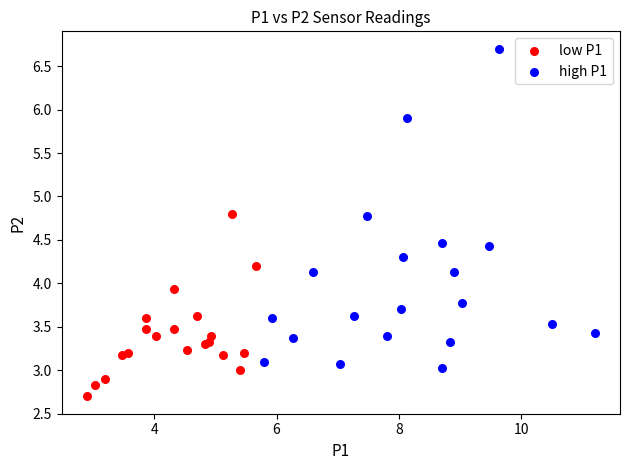

Which series contains the lowest Y value?

low P1